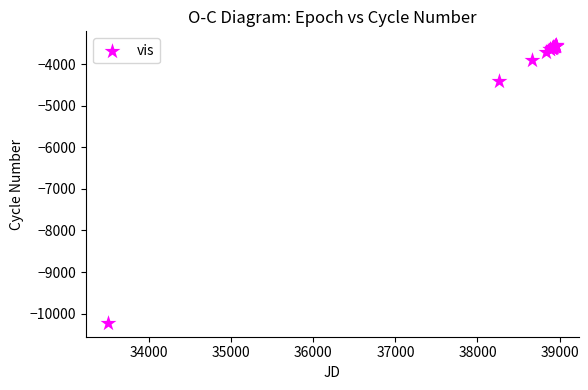

What Y value in the scatter plot is closest to -6885?

-4410